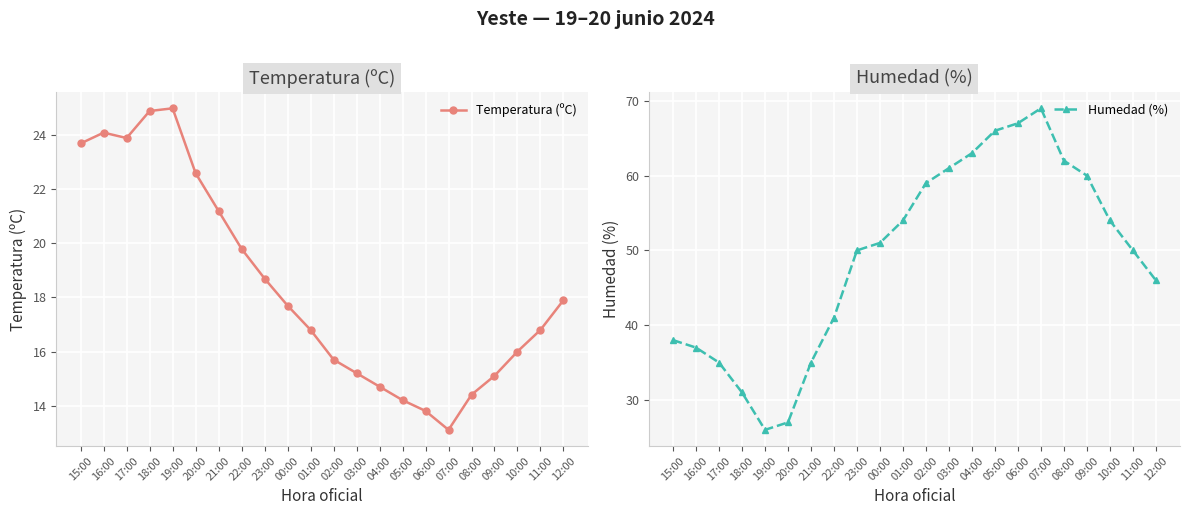

Which series changed the most between 03:00 and 05:00?

Humedad (%)